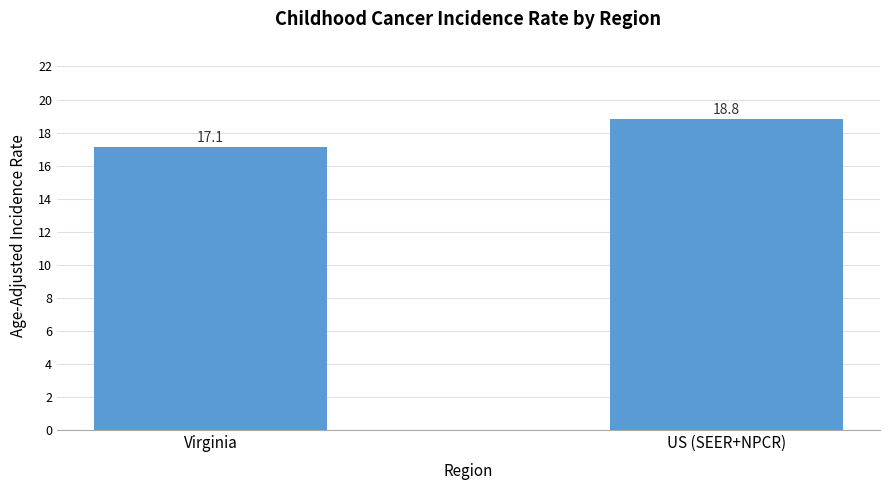

Which category has the highest value across all series?

US (SEER+NPCR)